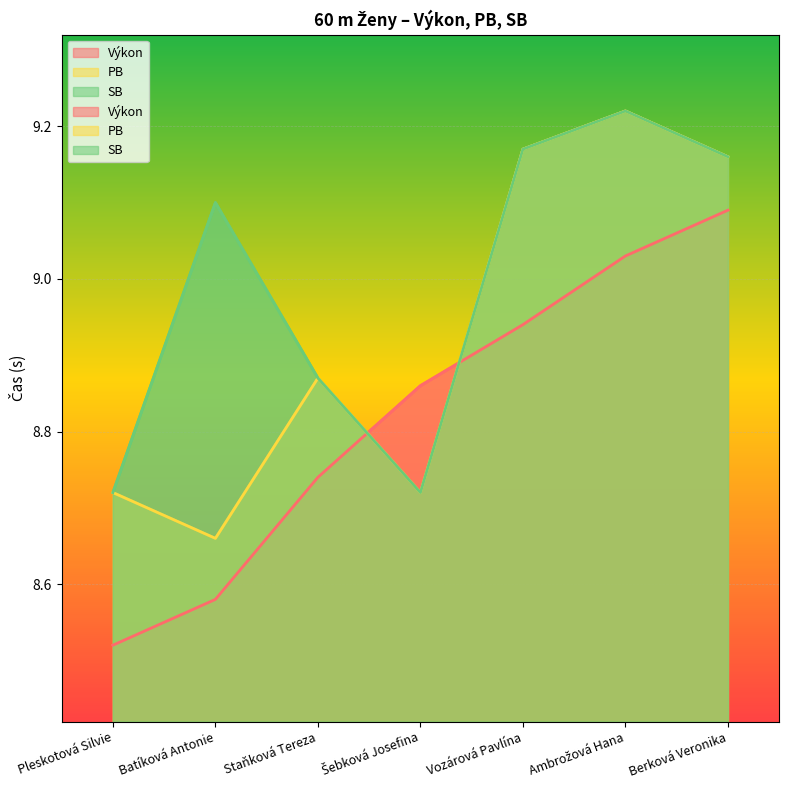

What is the value of the PB point at the 1st from the left?

8.7